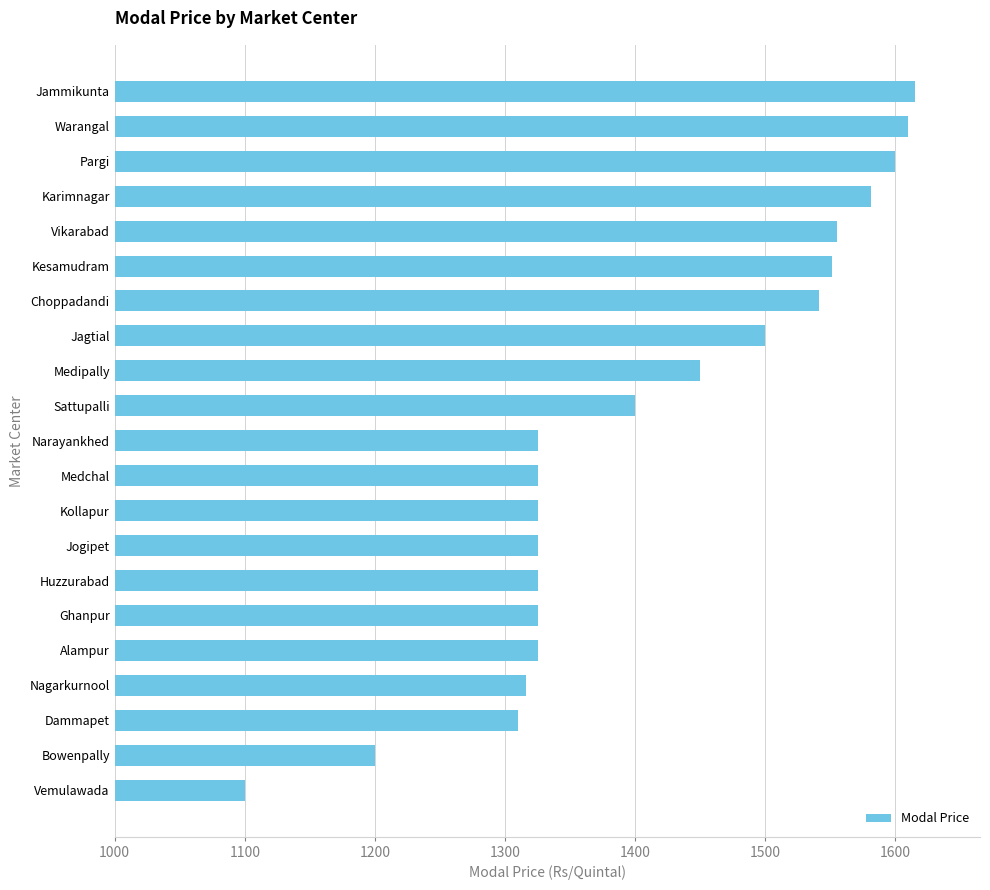

The chart shows a value of 890 at Kollapur. True or false?

False